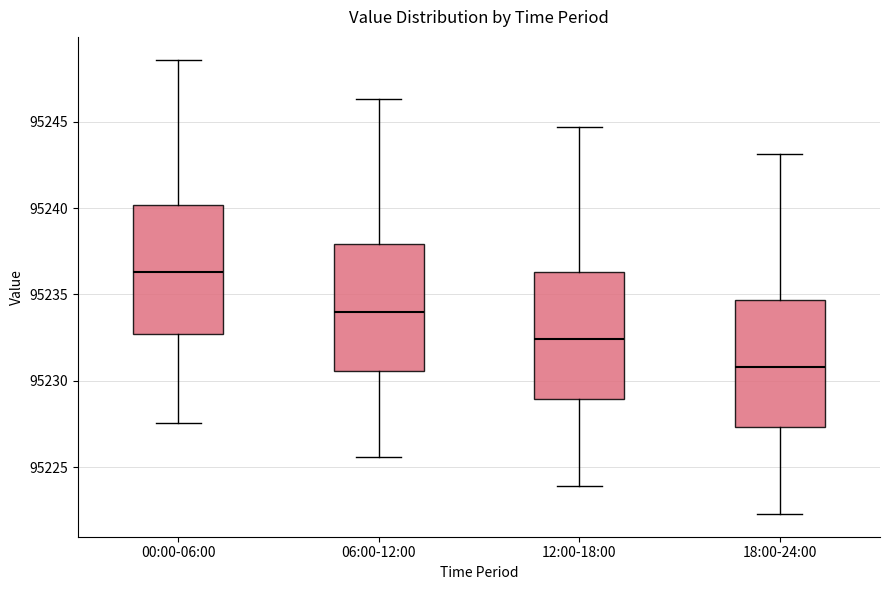

Reading left to right, transcribe this box plot: for each box, give where its median line is, the range the box spans, and where its two whiskers end, as read against the y-axis. The values are not printed on the chart, so give them approximately, as read against the axis.

00:00-06:00: median 95236.5, box 95232.5 to 95240.0, whiskers 95227.5 to 95248.5
06:00-12:00: median 95234.0, box 95230.5 to 95238.0, whiskers 95225.5 to 95246.5
12:00-18:00: median 95232.5, box 95229.0 to 95236.5, whiskers 95224.0 to 95244.5
18:00-24:00: median 95231.0, box 95227.5 to 95234.5, whiskers 95222.5 to 95243.0